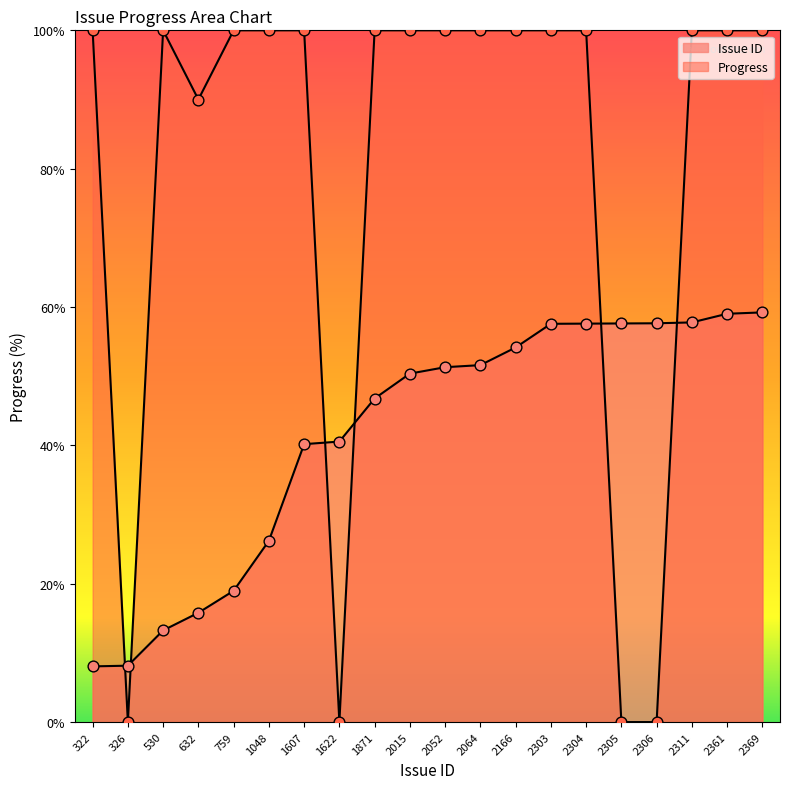

Which series has the largest total across all categories?

Progress